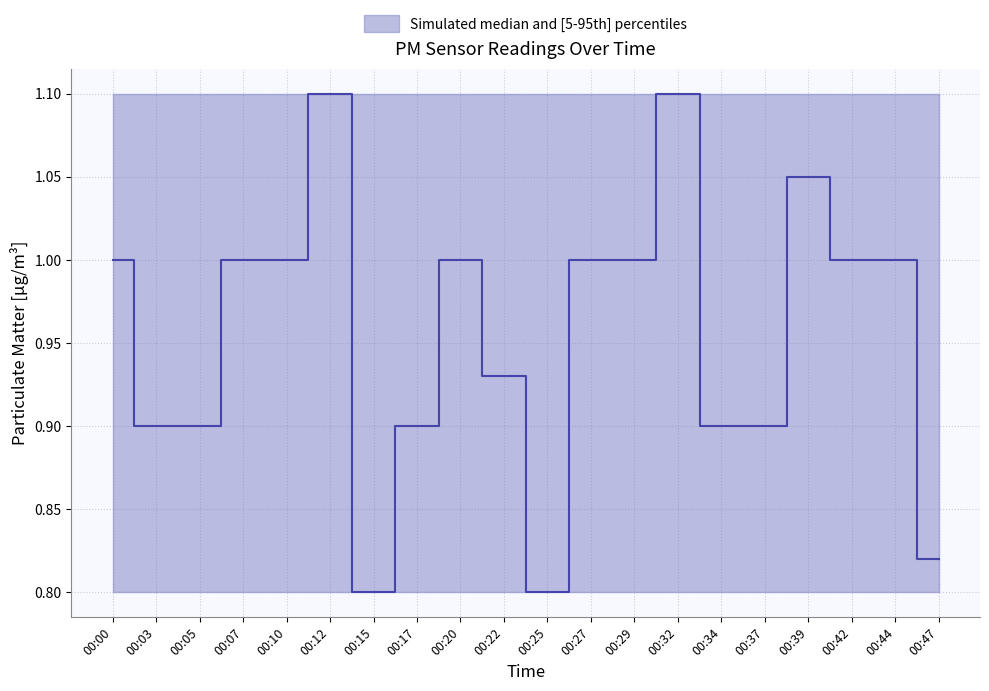

How many values are between 0 and 1?

17